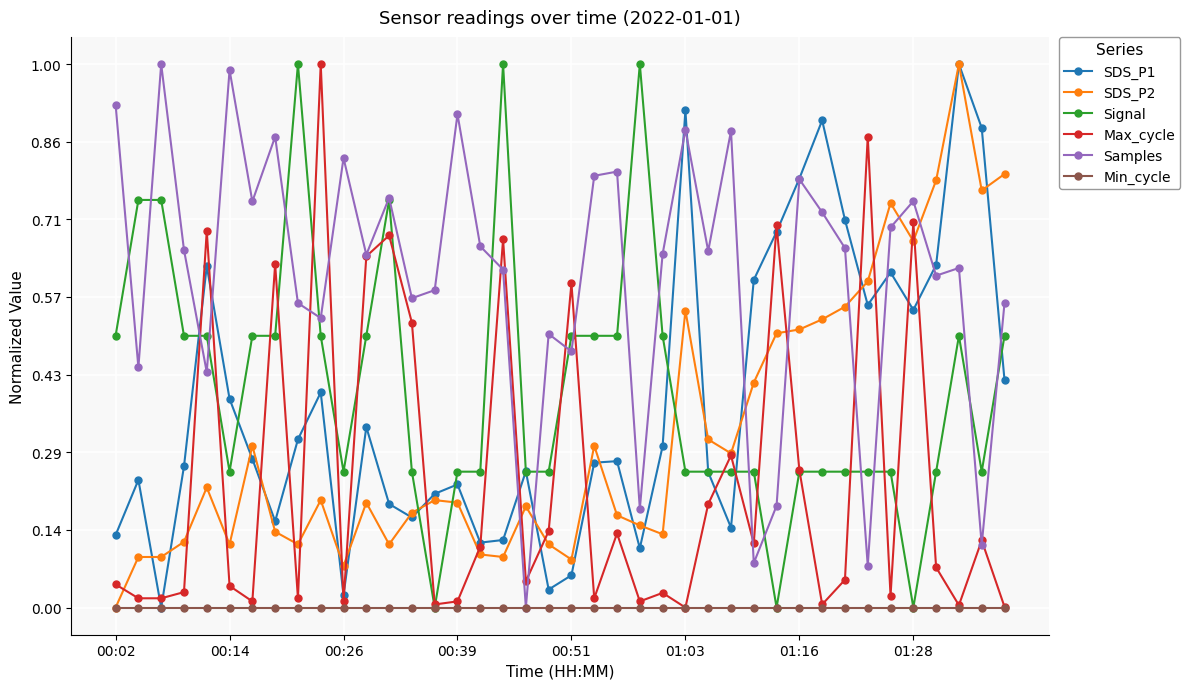

True or false: SDS_P2 and Samples intersect in this chart.

True